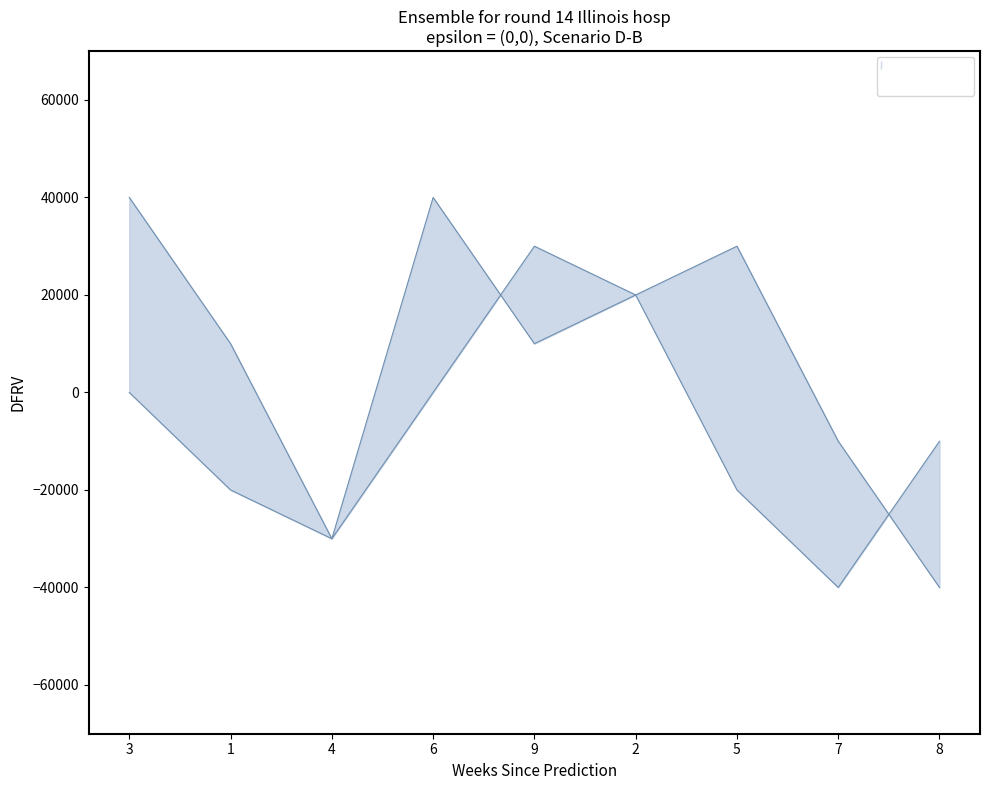

Reading left to right, transcribe all the data shown in this chart.

upper: 3=40000	1=10000	4=-30000	6=0	9=30000	2=20000	5=-20000	7=-40000	8=-10000
lower: 3=0	1=-20000	4=-30000	6=40000	9=10000	2=20000	5=30000	7=-10000	8=-40000